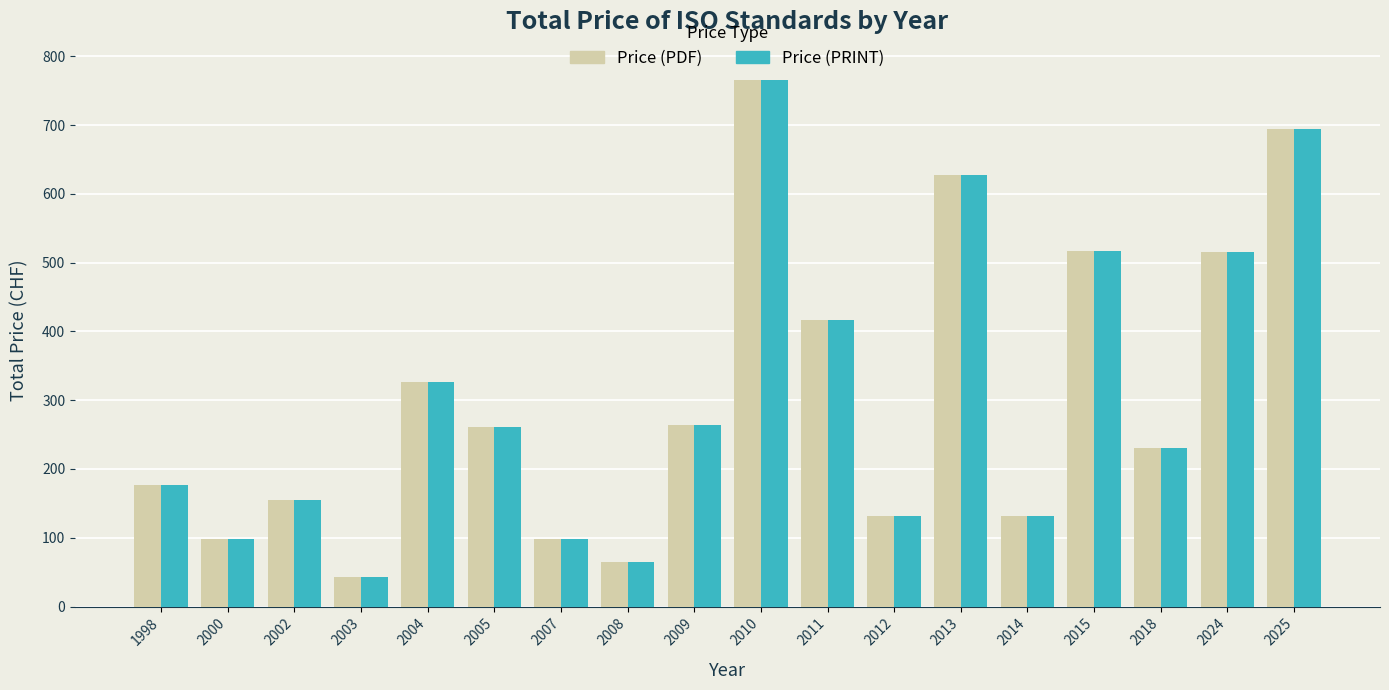

What is the total value across all series at 2005?

522